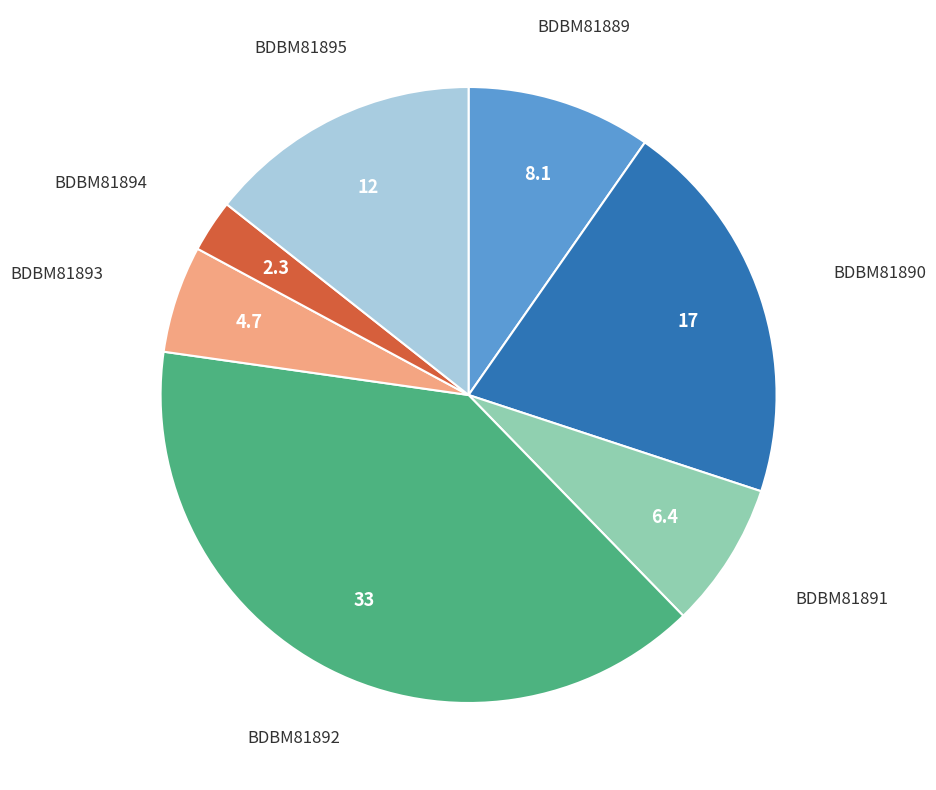

Does any single category account for the majority?

No